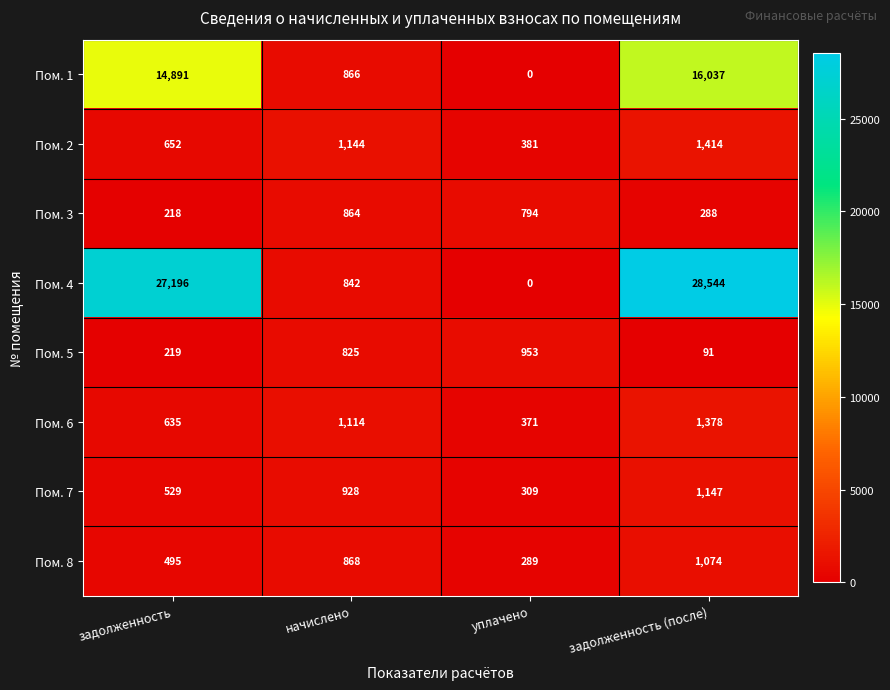

What is the average value of the Пом. 5 series?

522